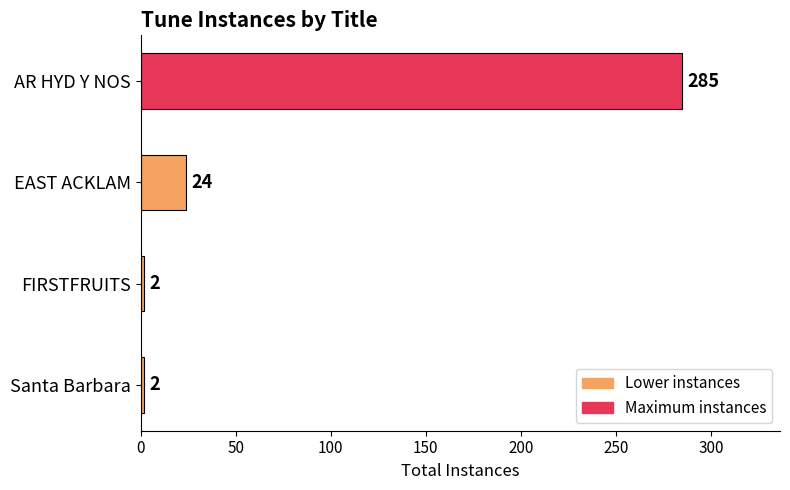

The value at AR HYD Y NOS is 285. True or false?

True